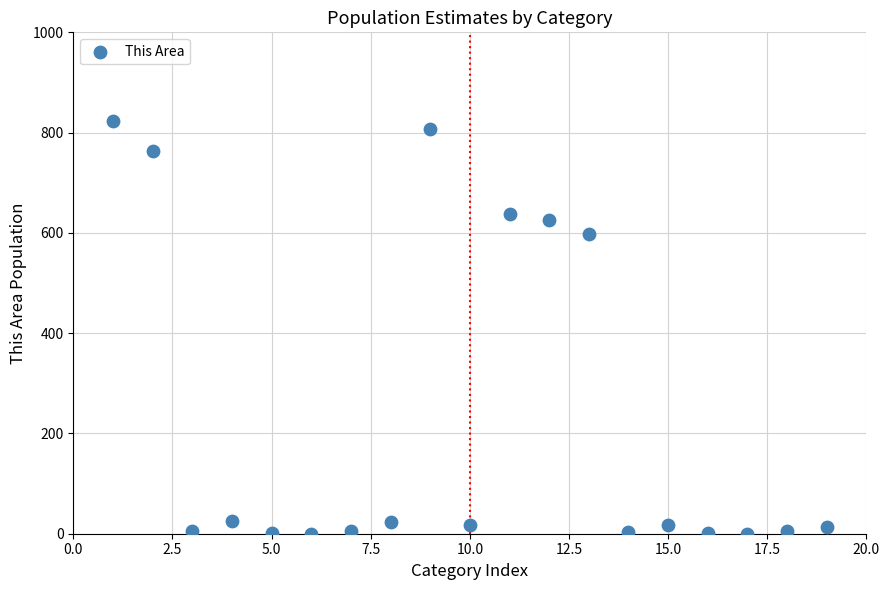

What Y value in the scatter plot is closest to 412?

598